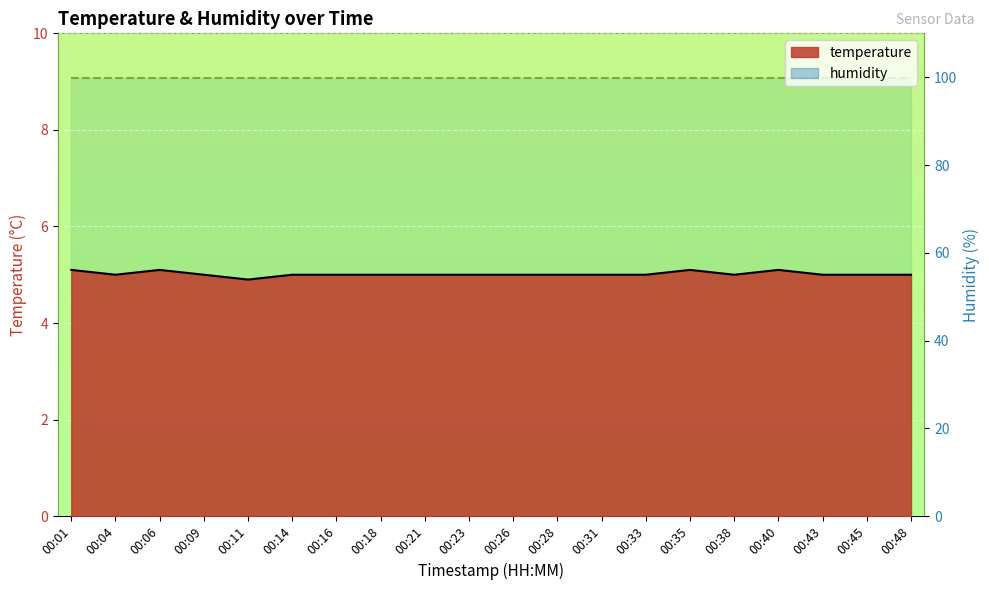

Which category has the highest value across all series?

00:01